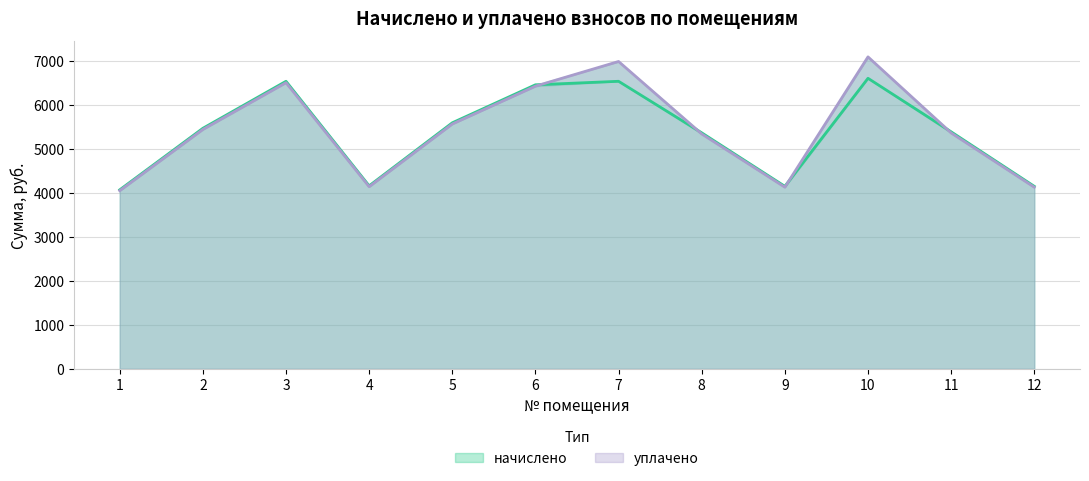

How many series are shown in this chart?

2